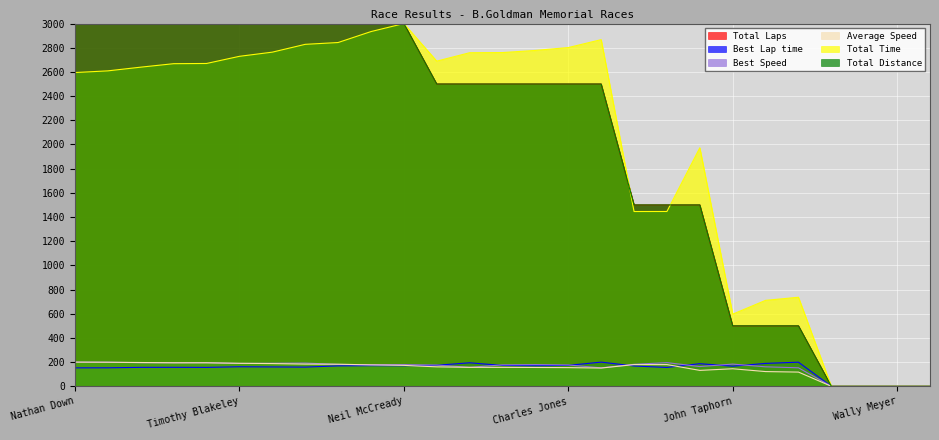

At which category does Best Lap time reach its first local valley?

Steve Mercer